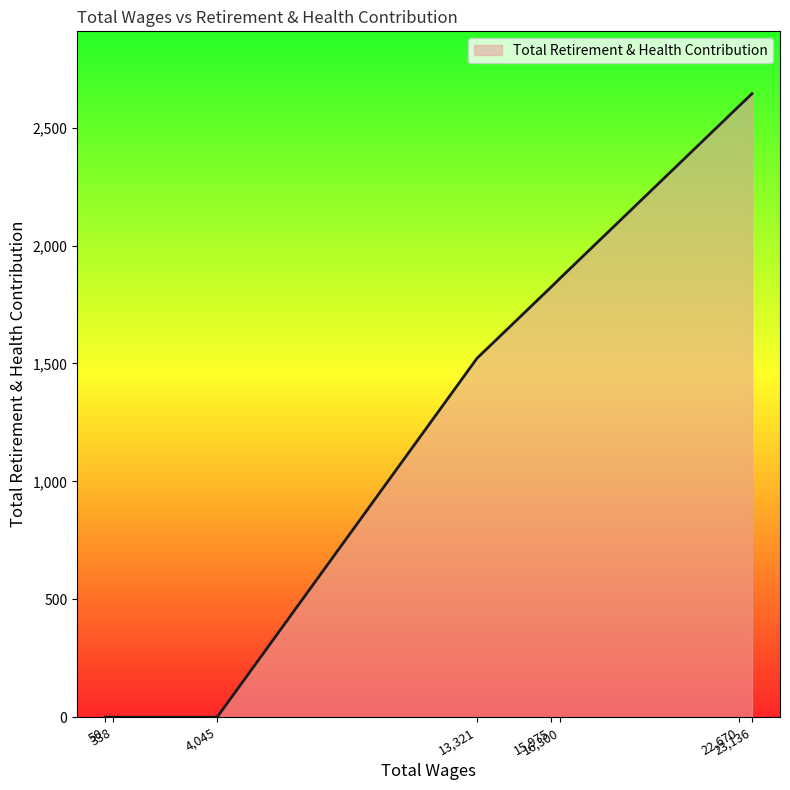

Does the chart display data point markers on the line(s)?

No